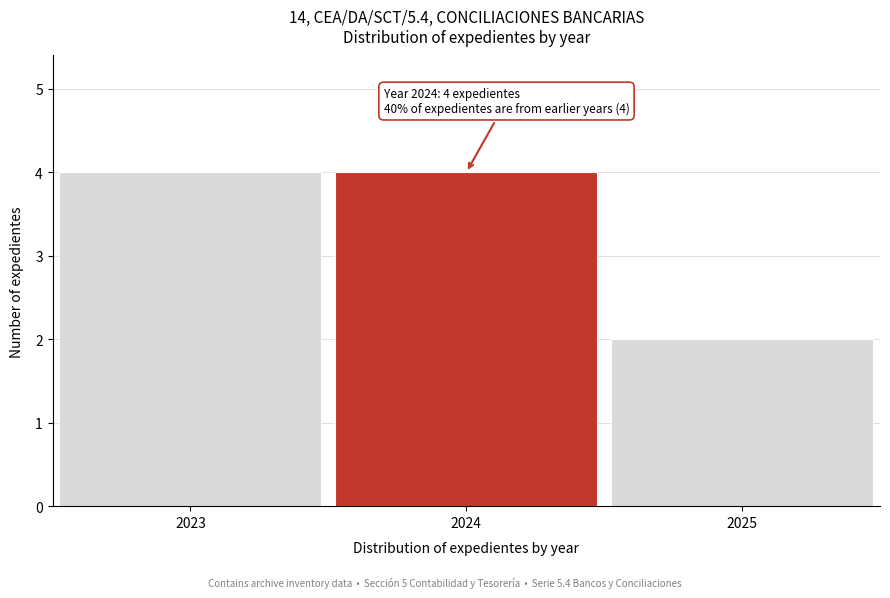

Reading left to right, what are all the values shown in this chart?

2023=4	2024=4	2025=2